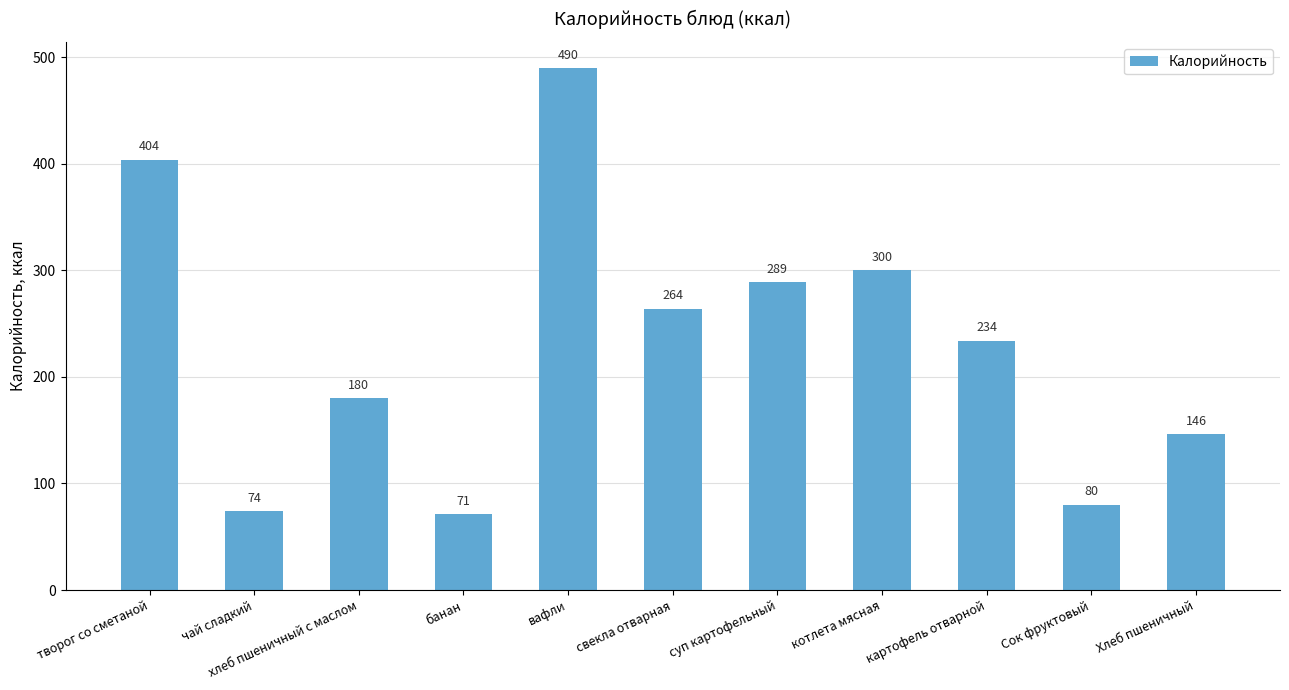

Rank the categories by value from lowest to highest.

банан, чай сладкий, Сок фруктовый, Хлеб пшеничный, хлеб пшеничный с маслом, картофель отварной, свекла отварная, суп картофельный, котлета мясная, творог со сметаной, вафли